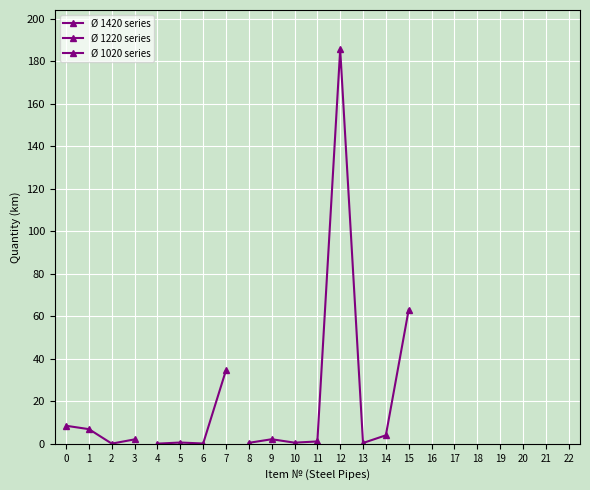

Which series changed the most between 3 and 19?

Ø 1420 (22mm)